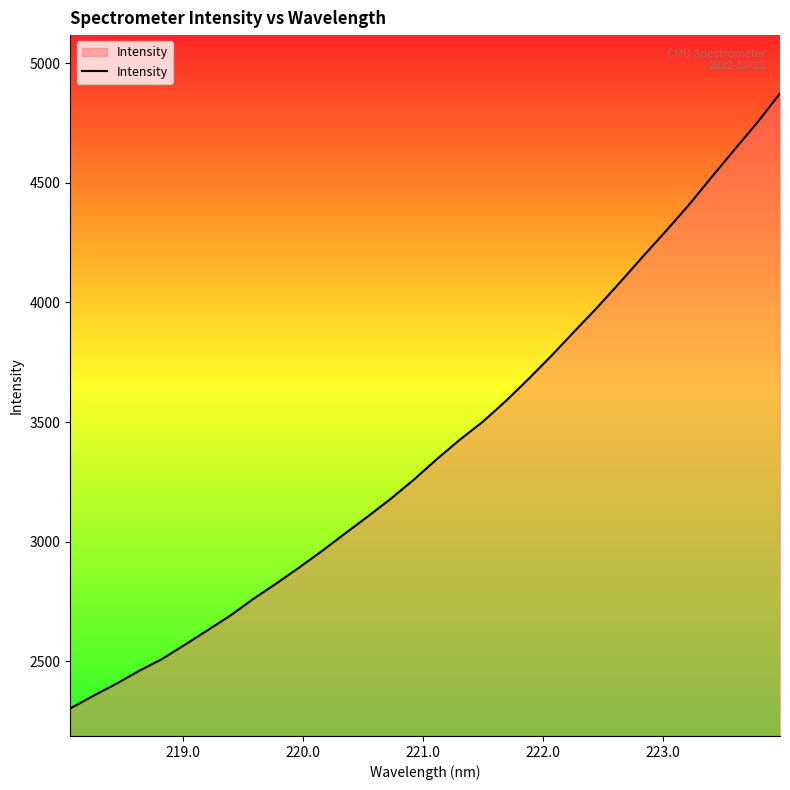

How many lines are shown in the chart?

1